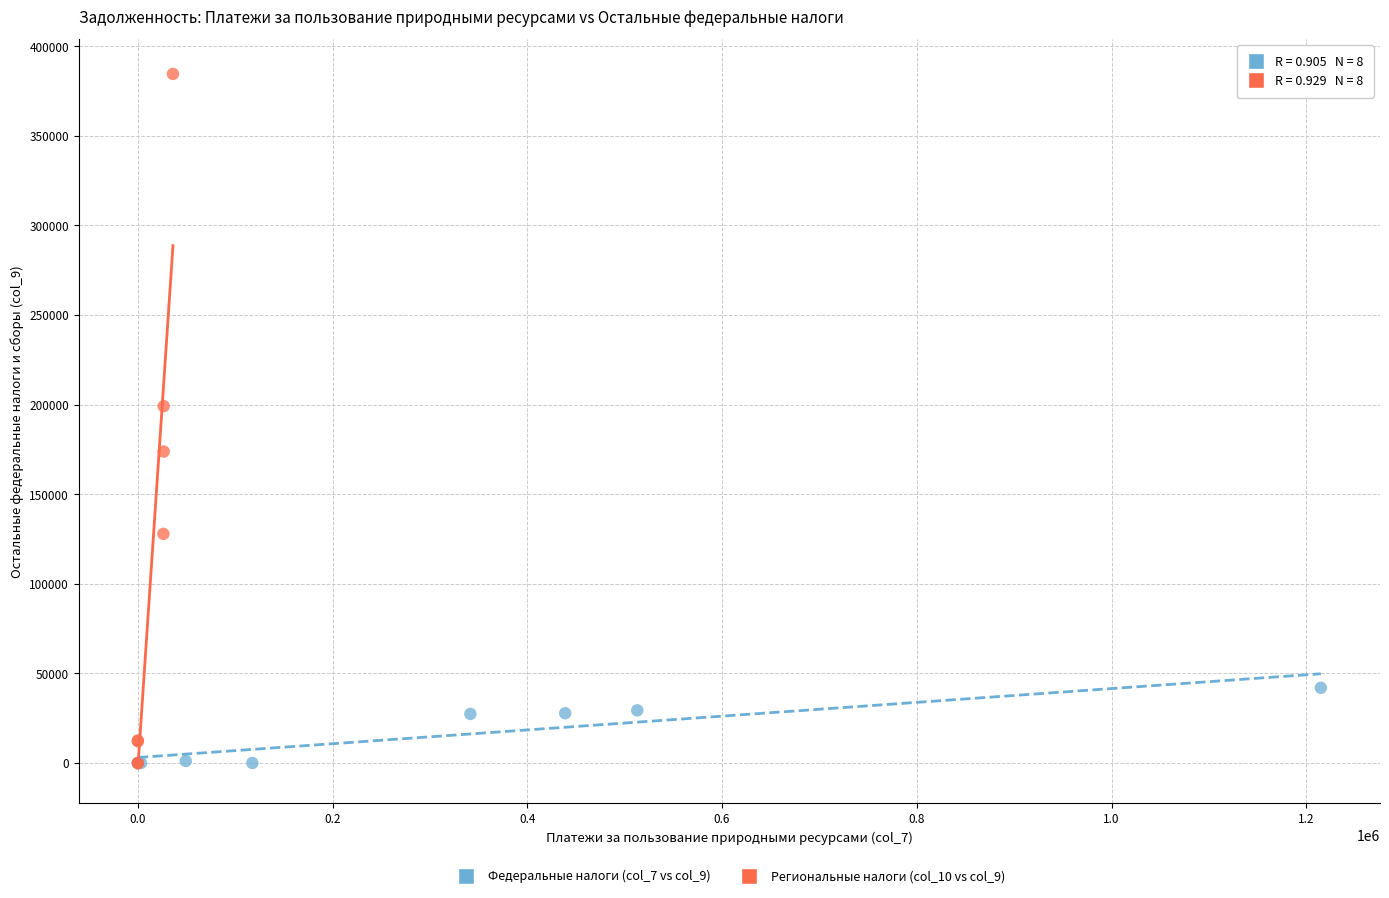

Which series contains the highest Y value?

Региональные налоги (col_10 vs col_9)